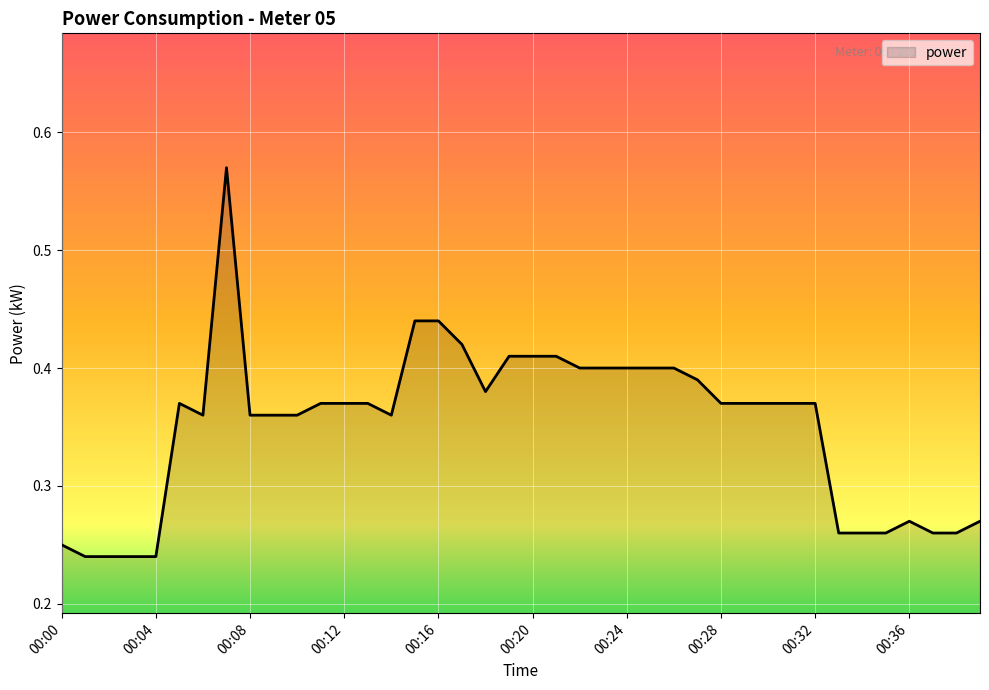

What is the average value?

0.4